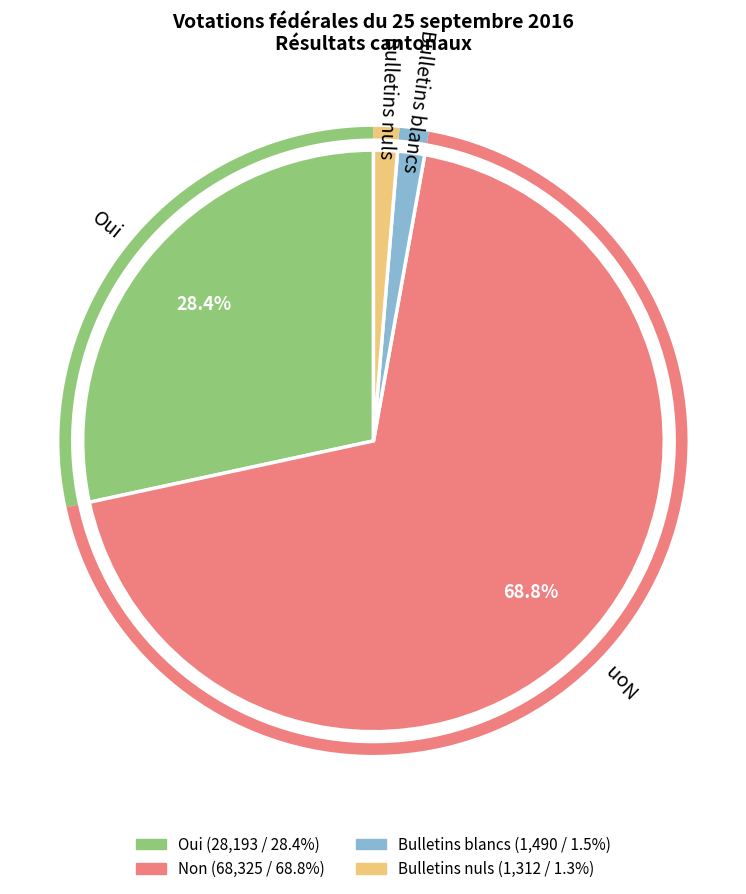

What percentage do Bulletins nuls and Bulletins blancs together represent?

2.8%